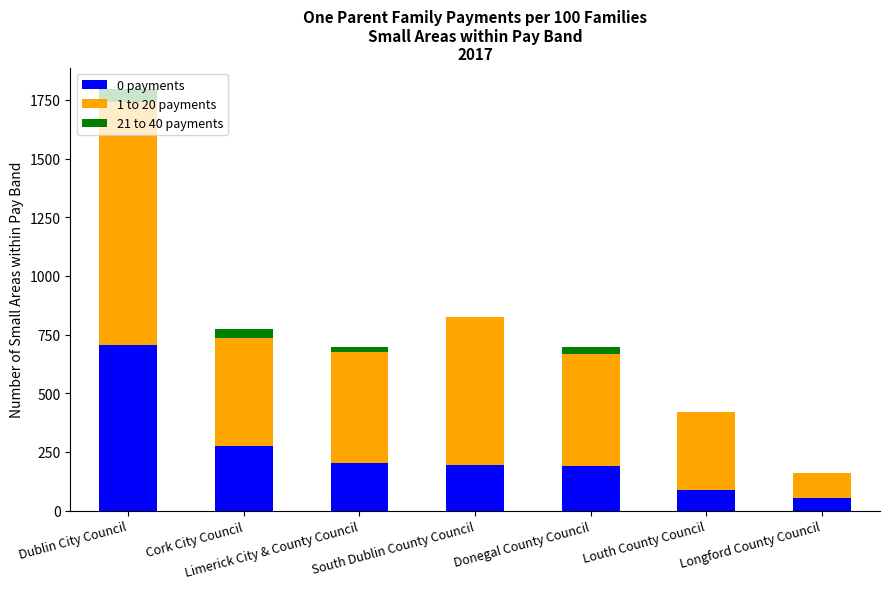

At which category is the sum across all series the highest?

Dublin City Council